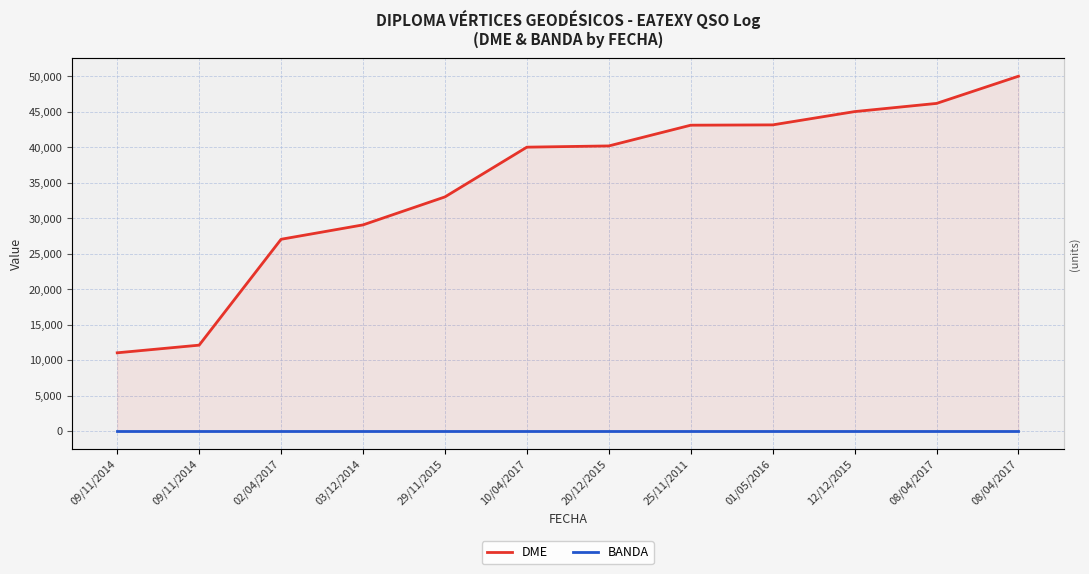

What is the label of the 3rd point from the right?

12/12/2015